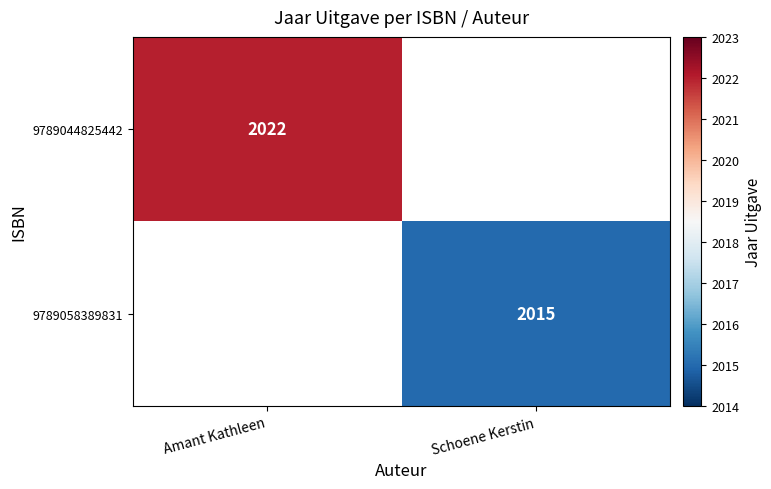

Is the value of 9789058389831 at Schoene Kerstin greater than the value of 9789044825442 at Amant Kathleen?

No